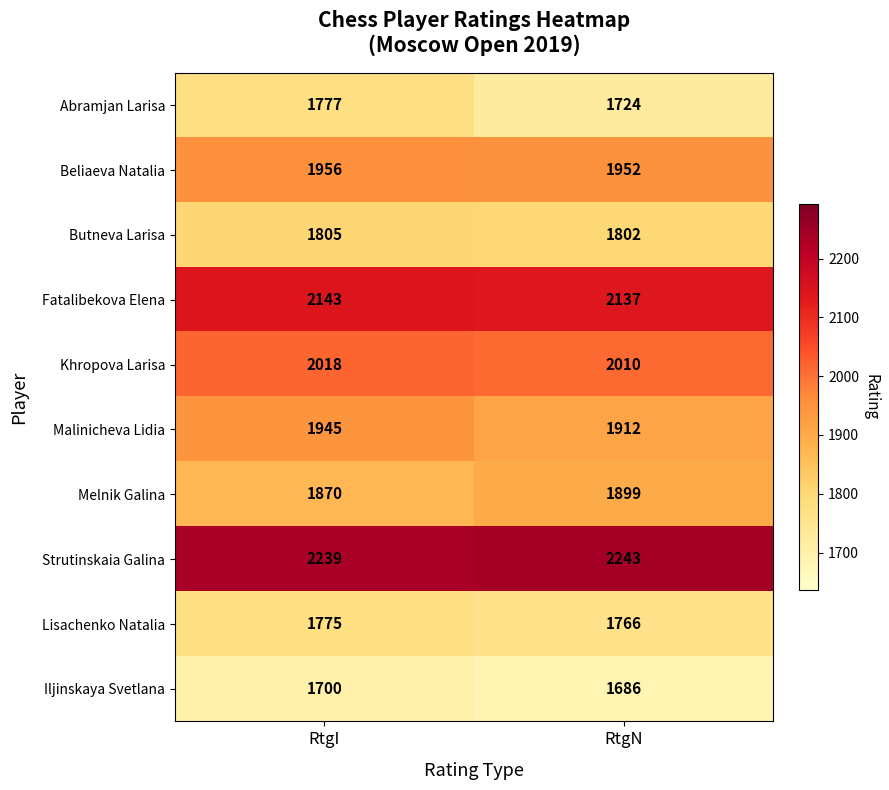

What is the average value of the Fatalibekova Elena series?

2140